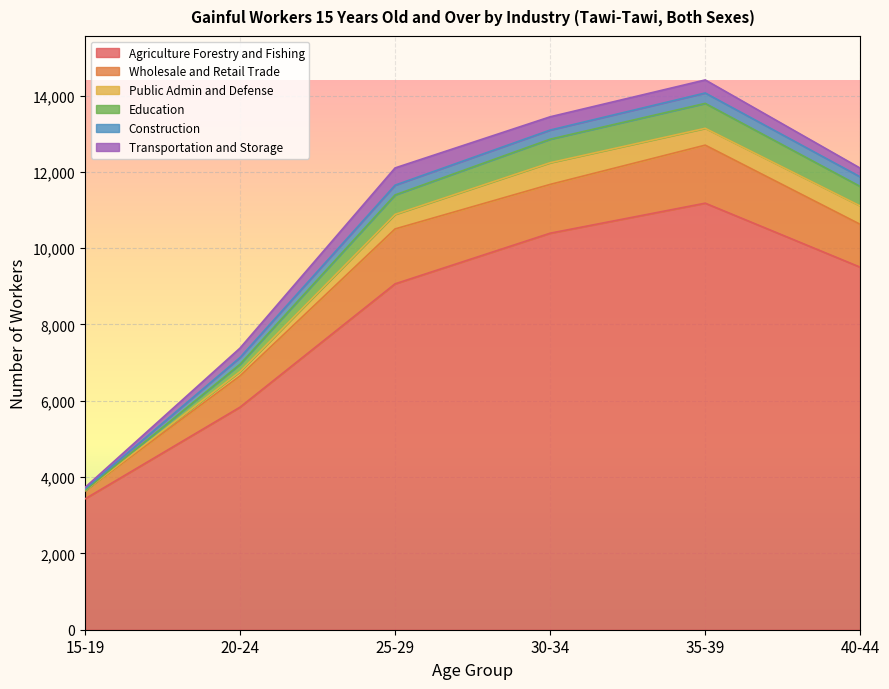

What is the value of the Public Admin and Defense point at the 4th from the left?

568